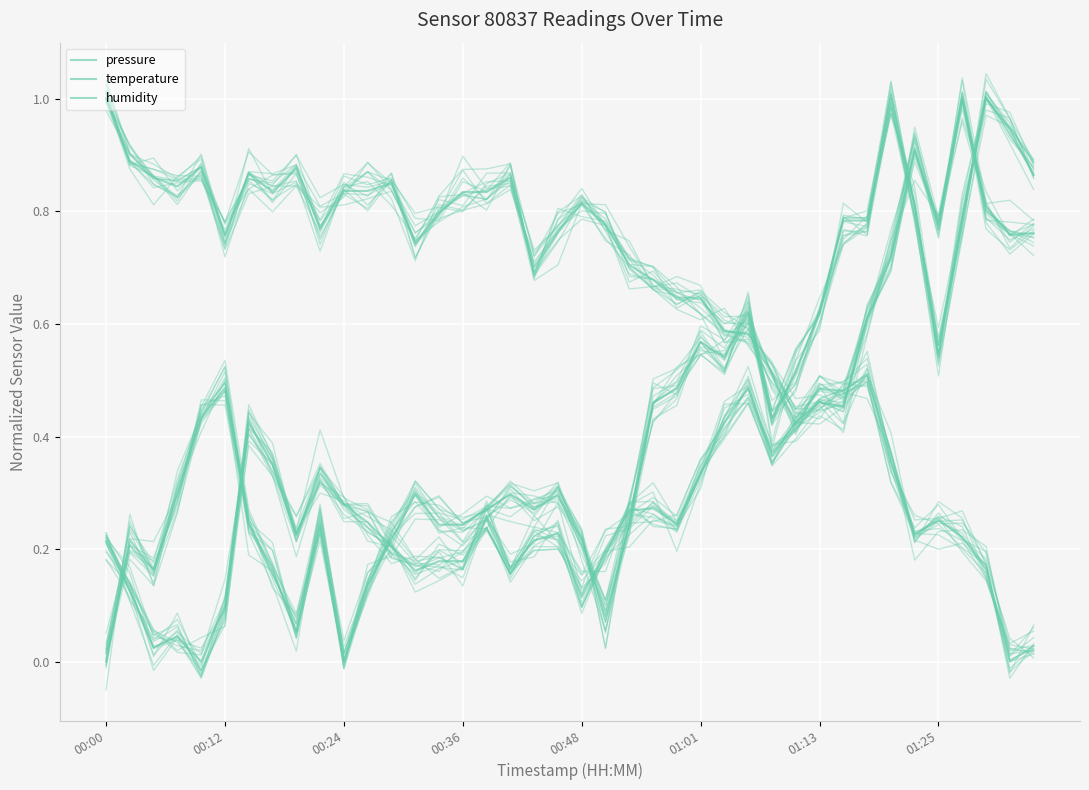

List the series in order of their overall mean, highest first.

humidity, temperature, pressure